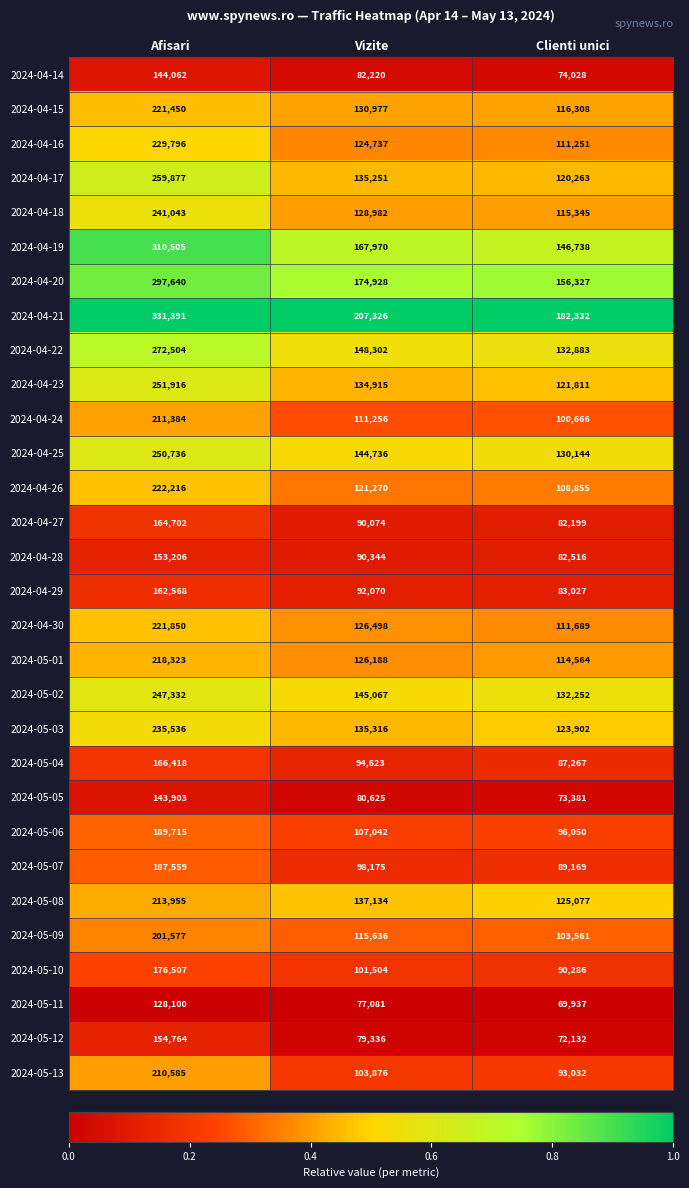

The 2024-04-14 series shows 107073 at Clienti unici. True or false?

False